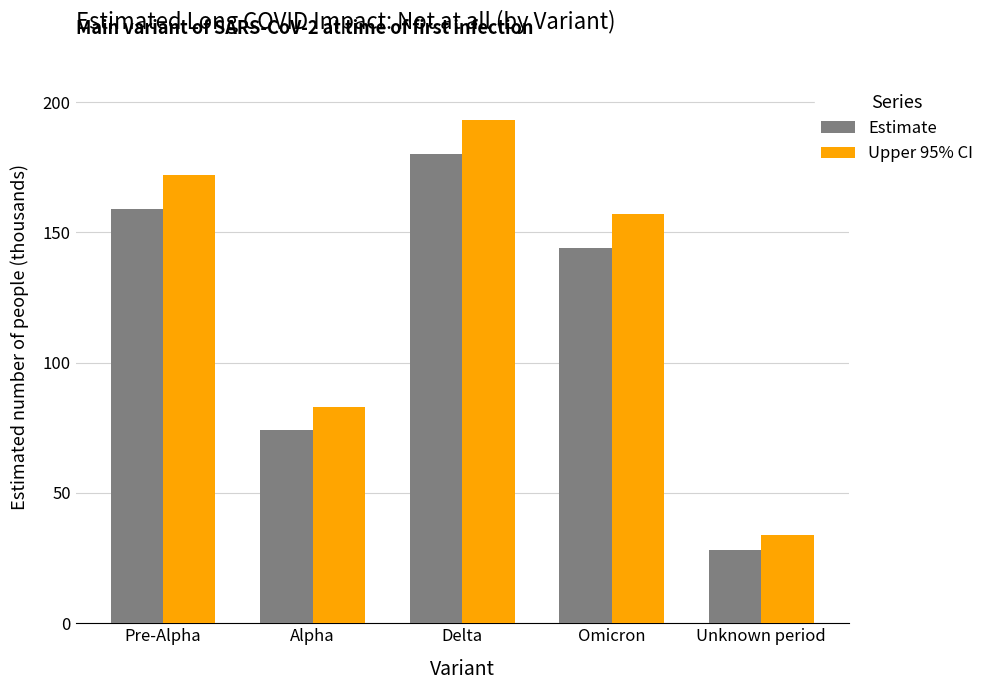

At which category is the sum across all series the highest?

Delta